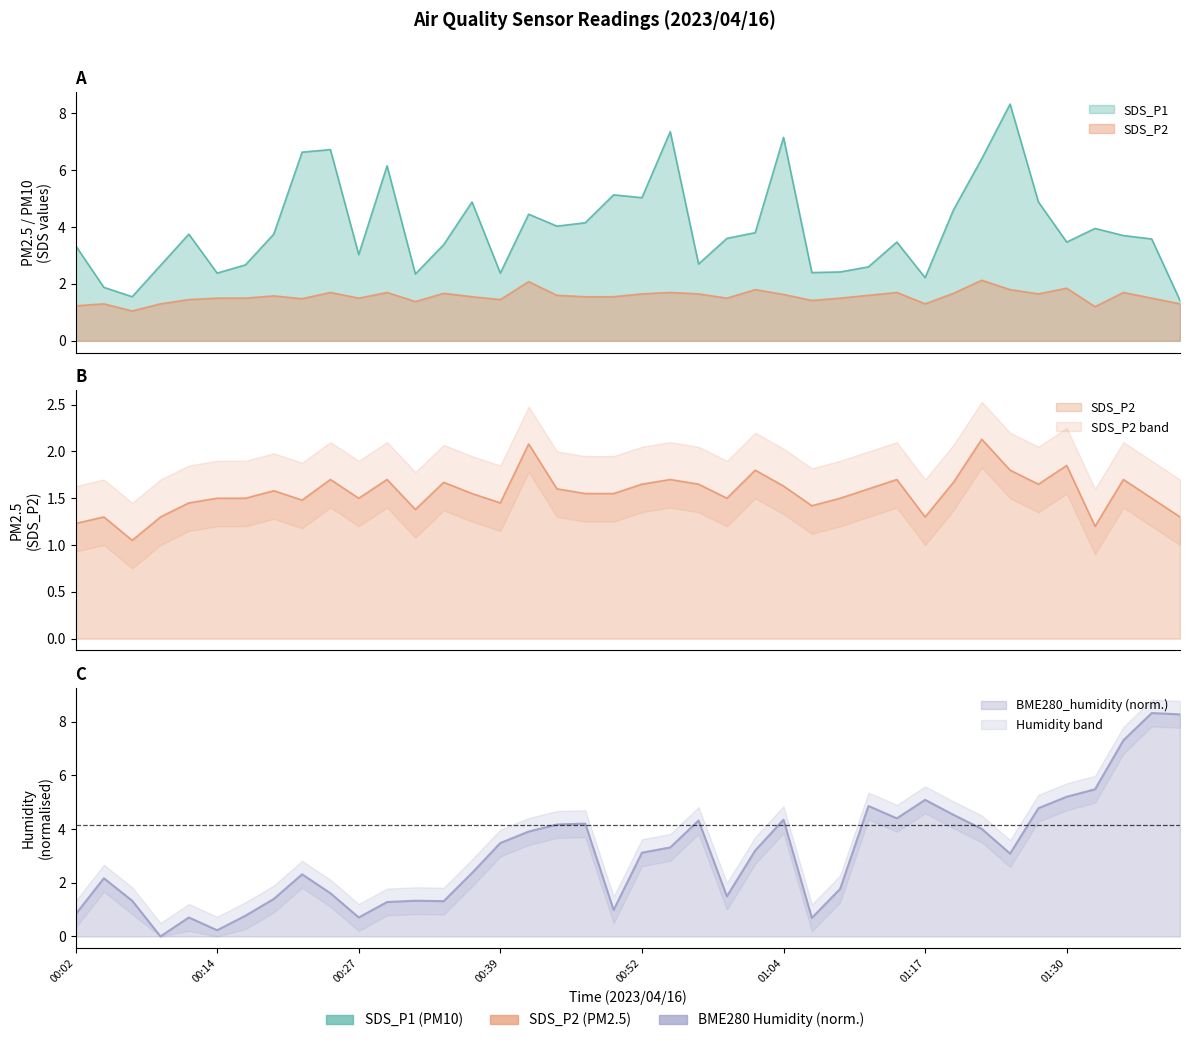

How many data points does each series have?

40